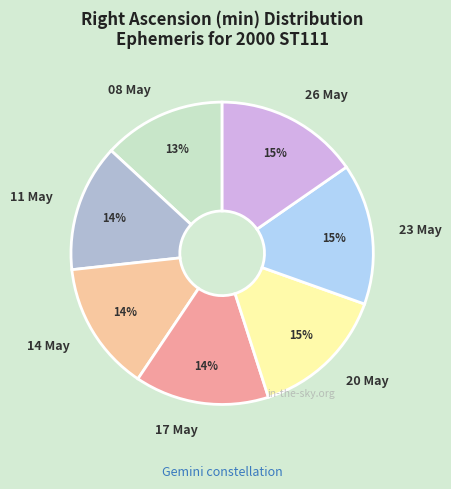

True or false: 17 May accounts for 8% of the total.

False